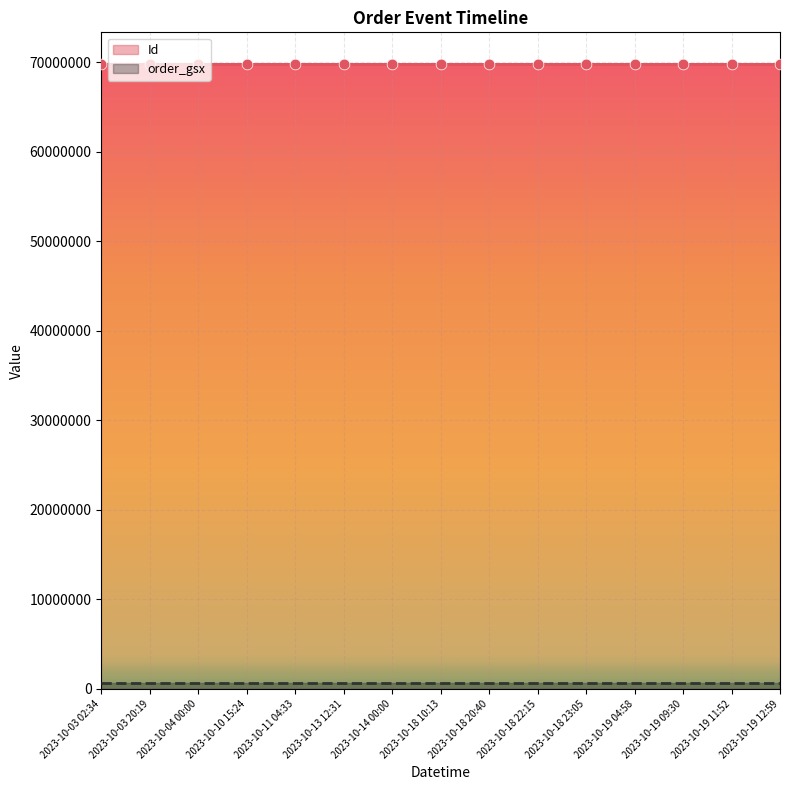

At how many categories does at least one series exceed 26055729?

15